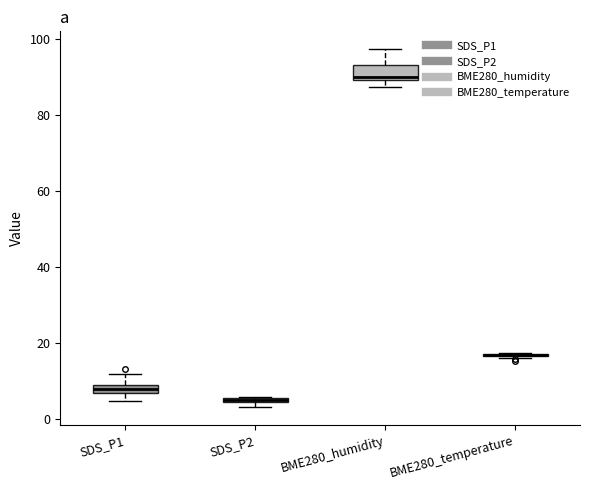

Where is the lower edge of the box for SDS_P2 on the y-axis? The values are not printed on the chart, so give them approximately, as read against the axis.

4